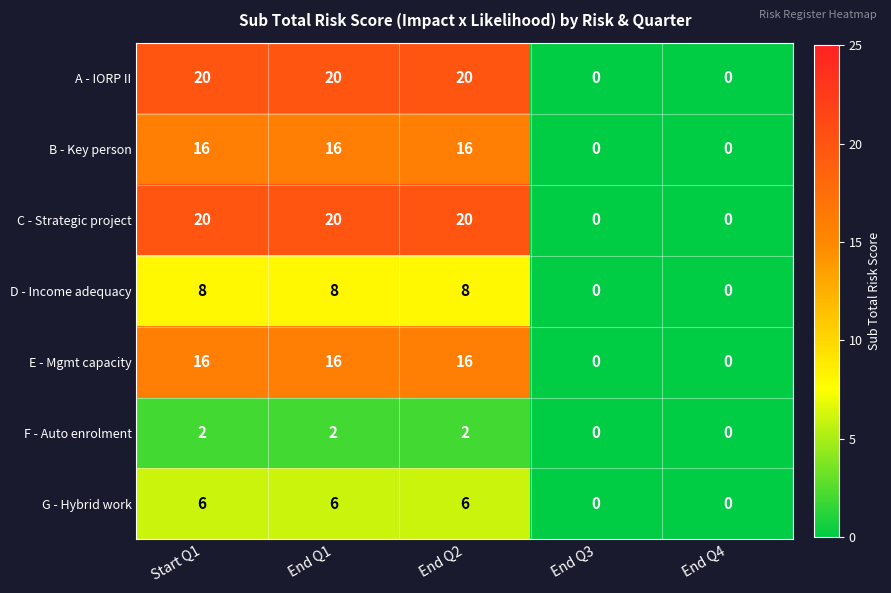

Count the A - IORP II values in the range 0 to 20.

5